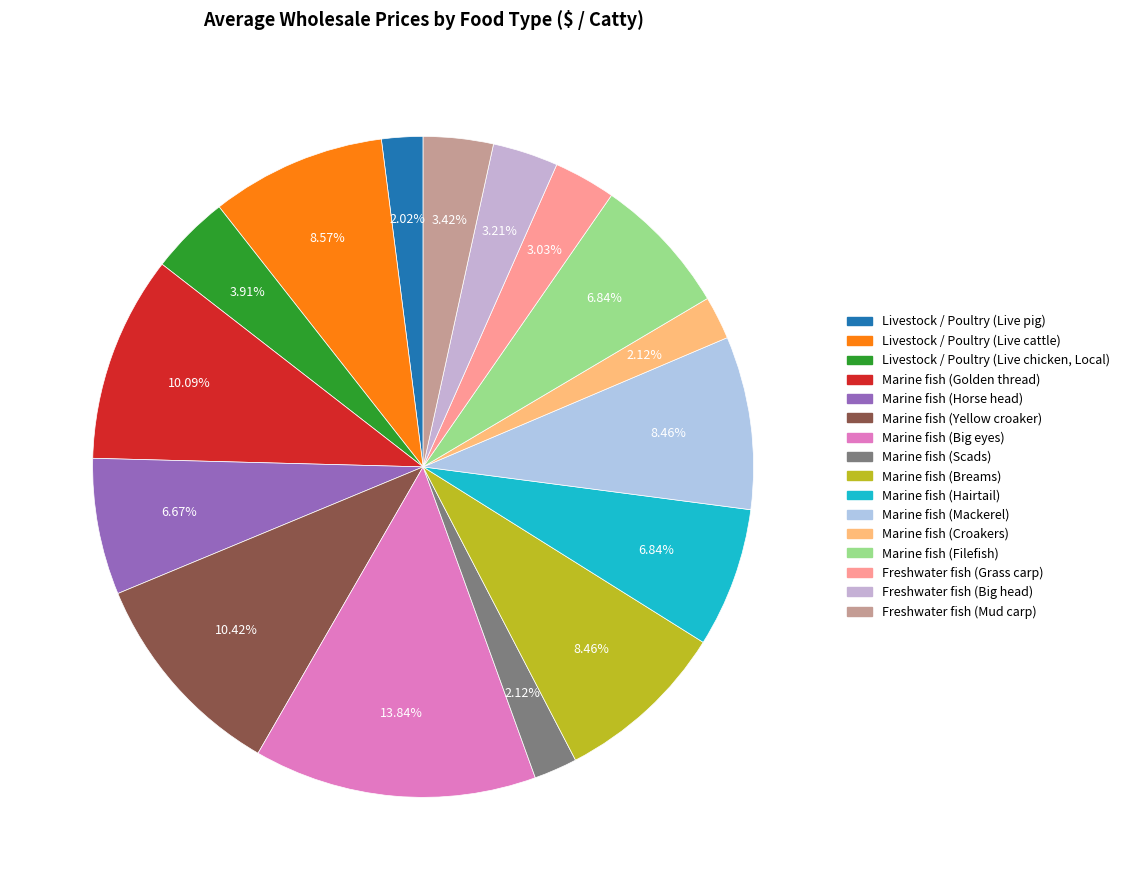

Is it true that Marine fish (Hairtail) is 7% of the pie?

True